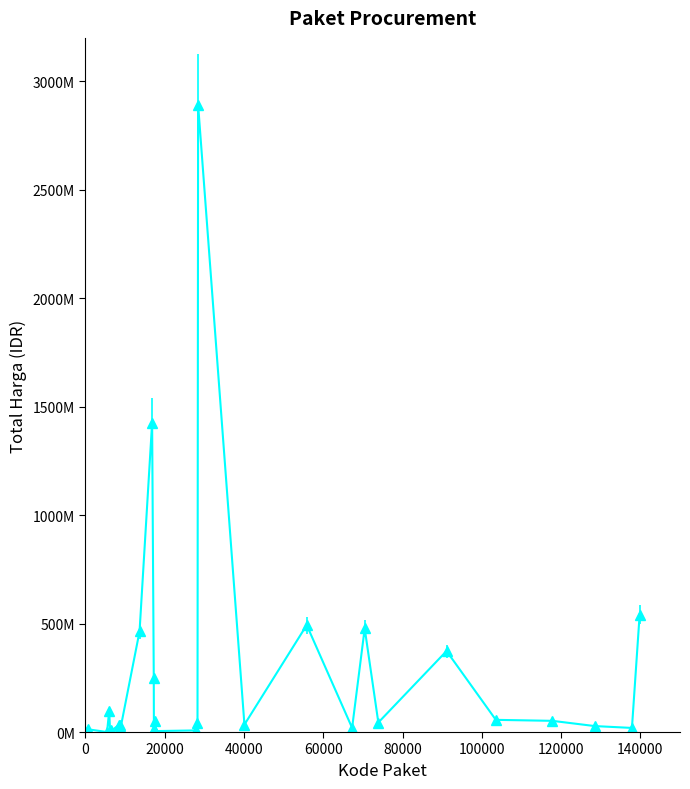

Is this an area chart (filled region under the line)?

No